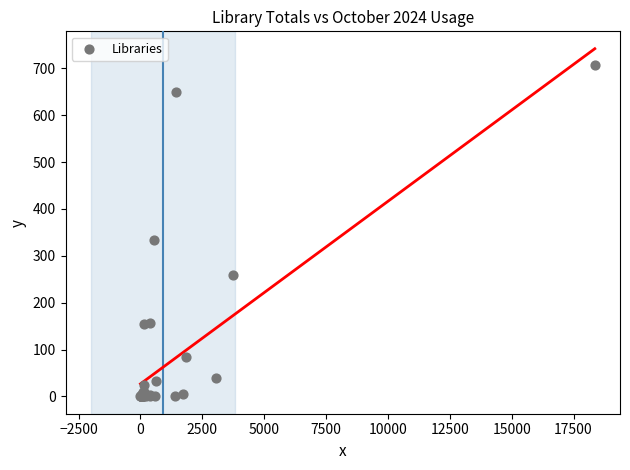

What Y value in the scatter plot is closest to 354?

333